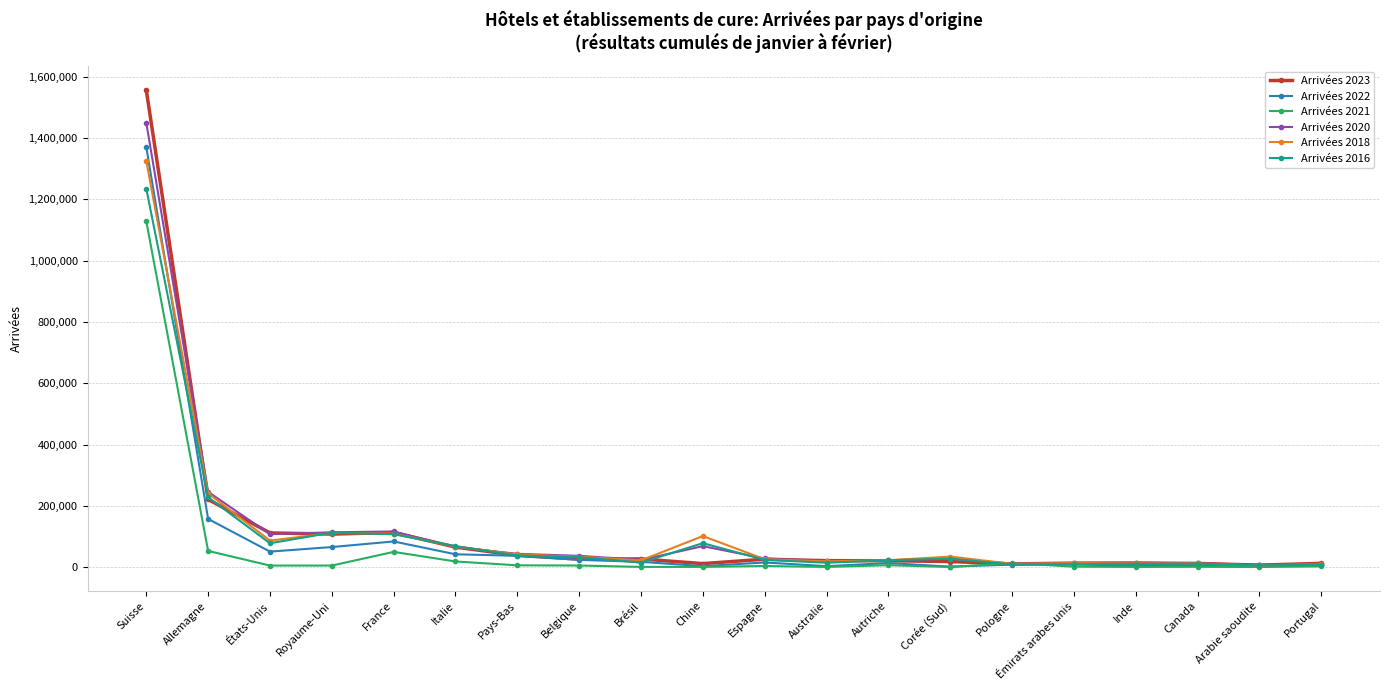

Does the chart have visible grid lines?

Yes